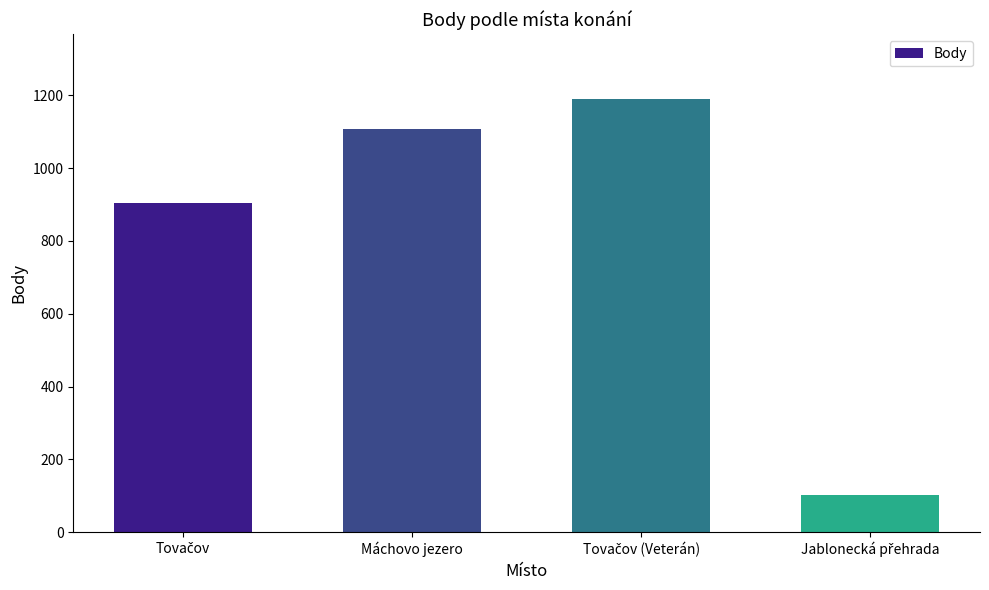

Is it true that the value at Máchovo jezero is 1108?

True